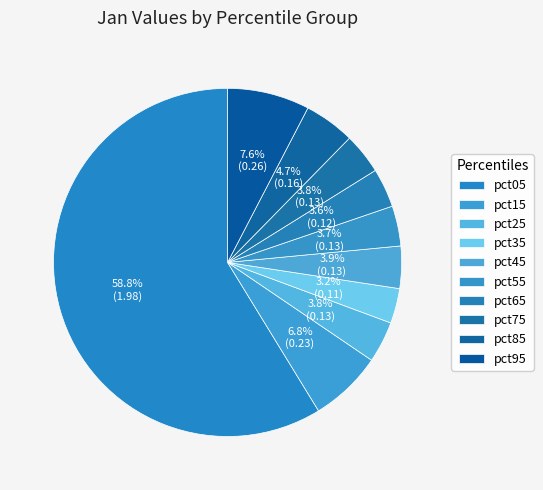

Count the number of slices in the pie.

10